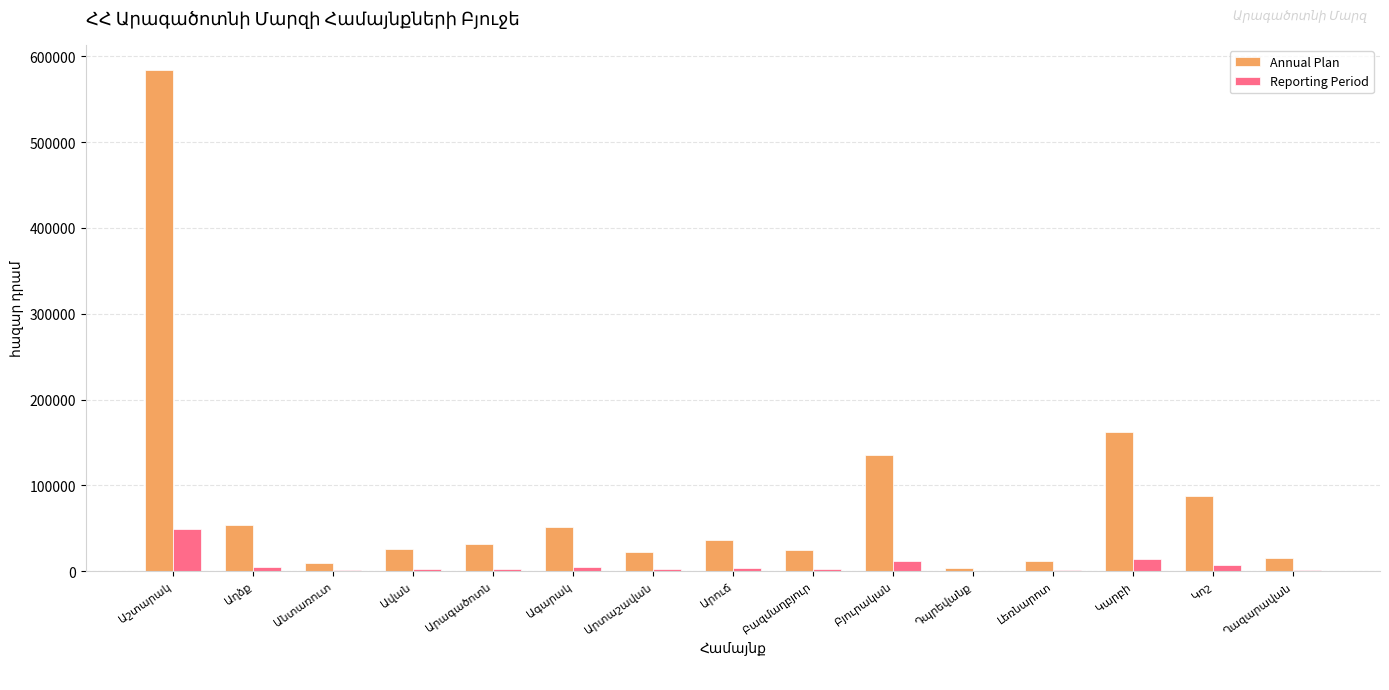

What is the maximum value shown in the chart?

584380.8